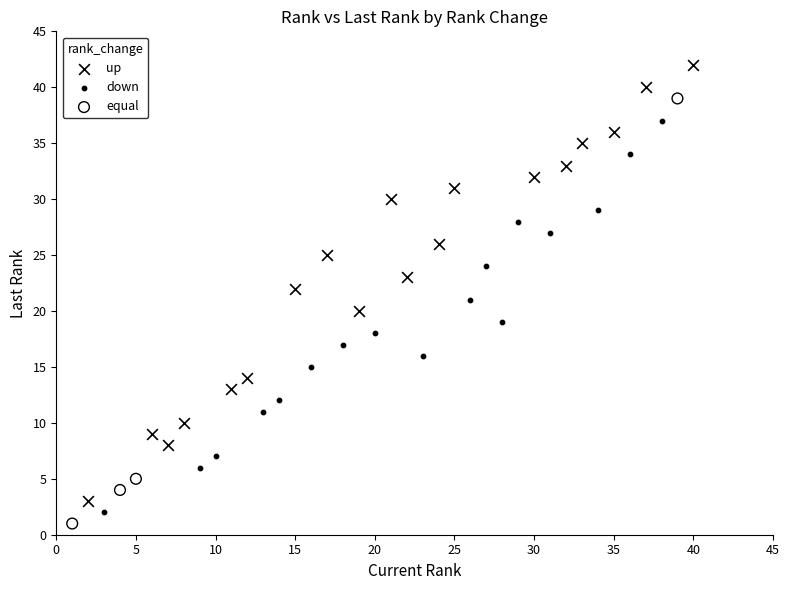

Which series contains the highest Y value?

up